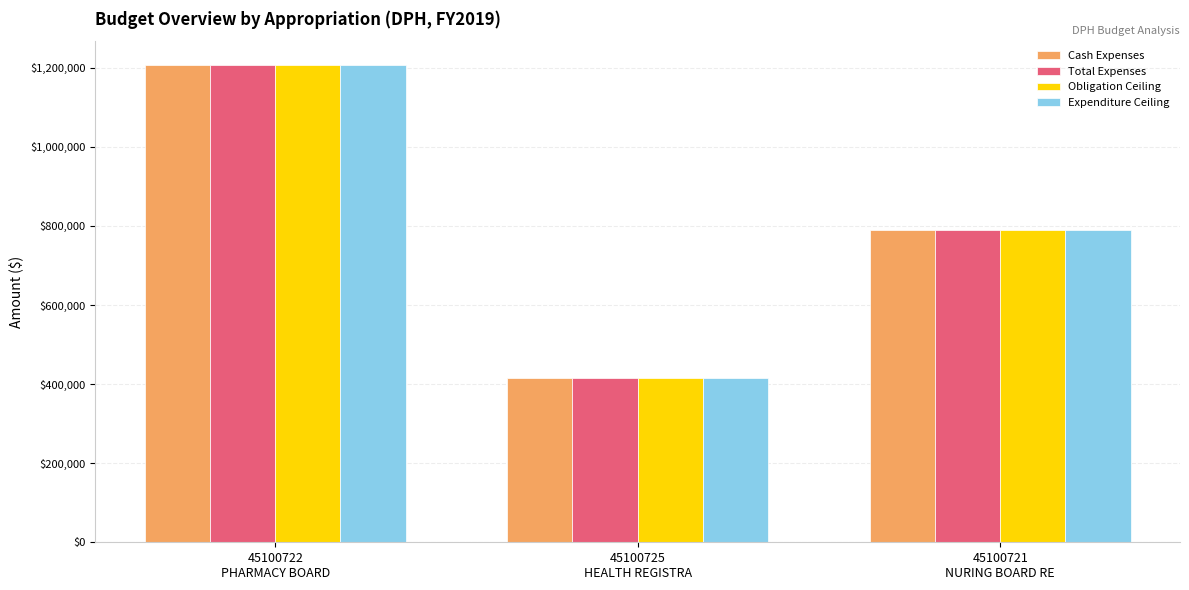

What is the maximum value shown in the chart?

1206764.0